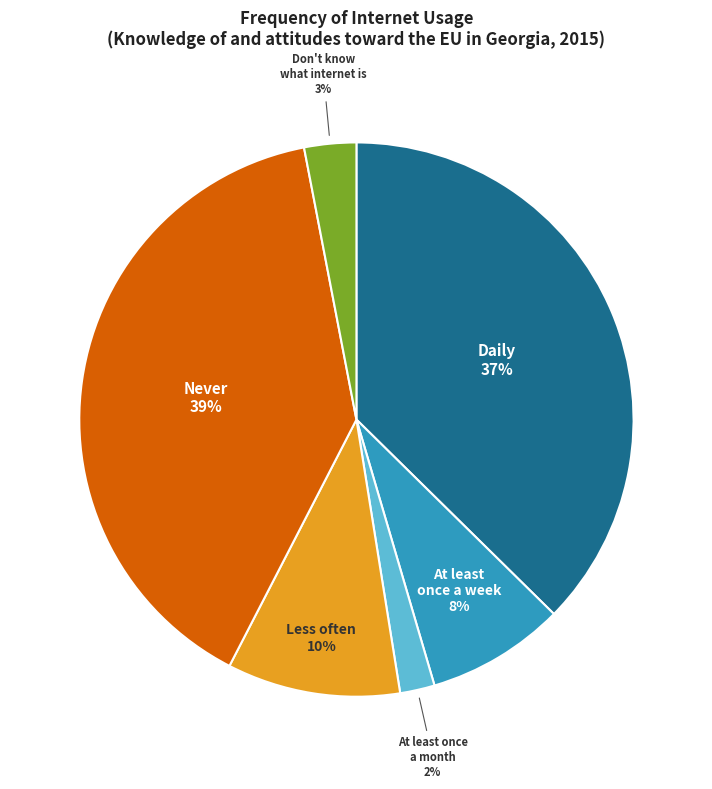

To the nearest percent, what is the difference between the largest and smallest slice percentages?

37%